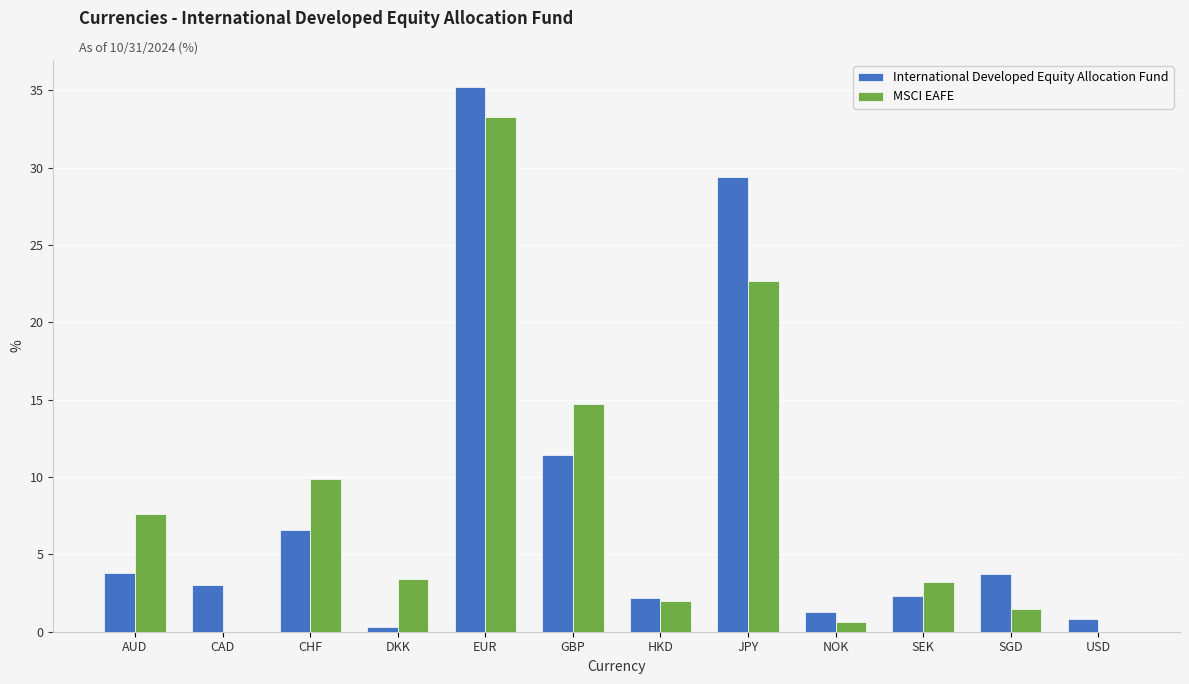

Which series changed the most between EUR and SEK?

International Developed Equity Allocation Fund